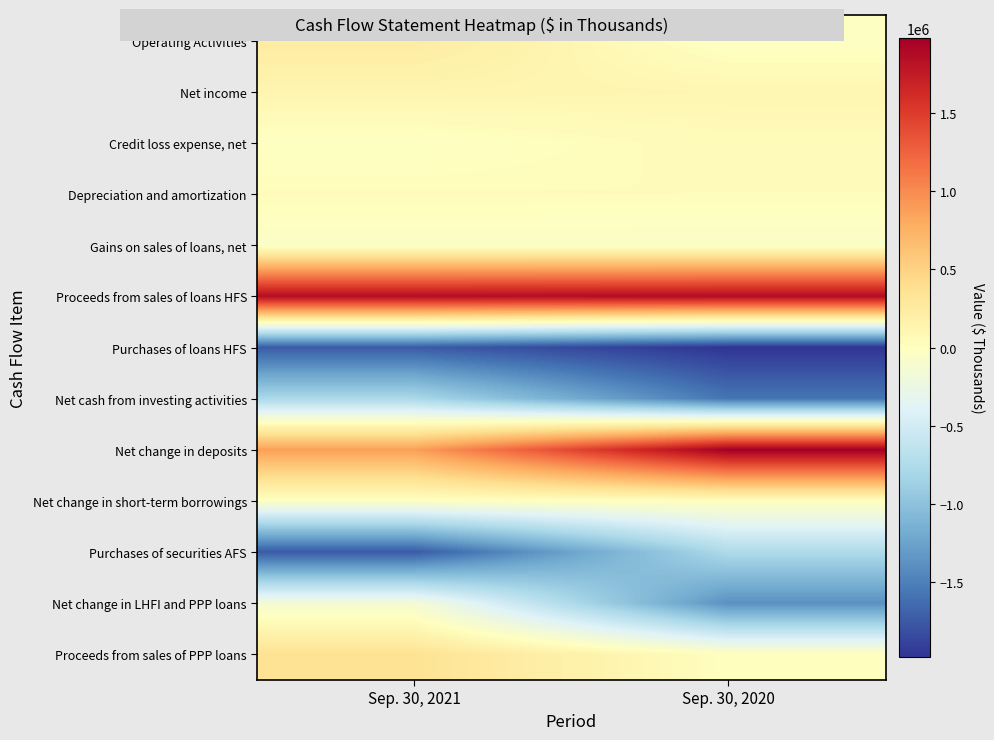

At which category is the sum across all series the highest?

Sep. 30, 2021